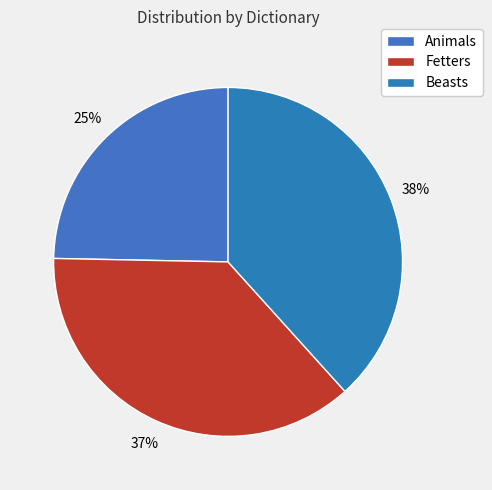

Do Fetters and Animals together represent more than half of the pie?

Yes